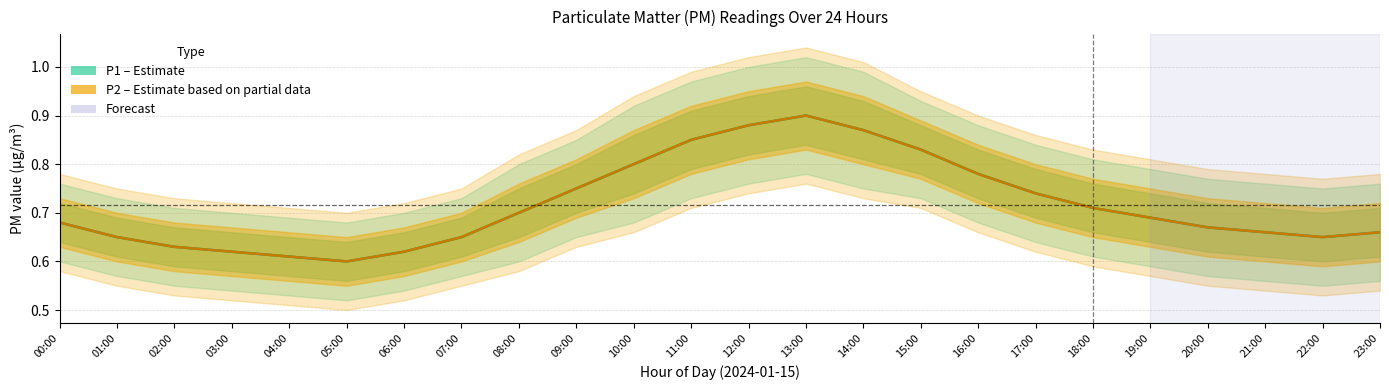

Between 03:00 and 19:00, which is larger?

19:00